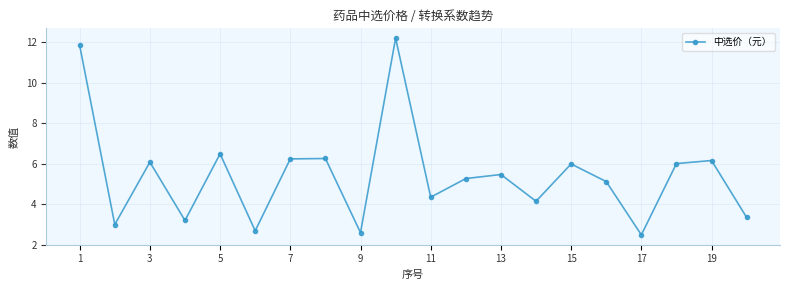

How many points are lower than both their immediate neighbors (excluding endpoints)?

7